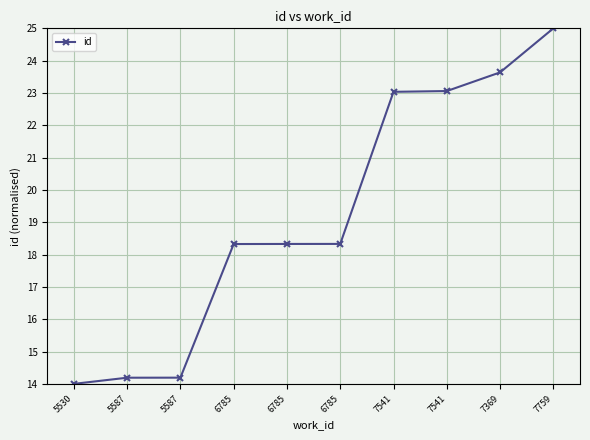

Which category has the lowest value across all series?

5530